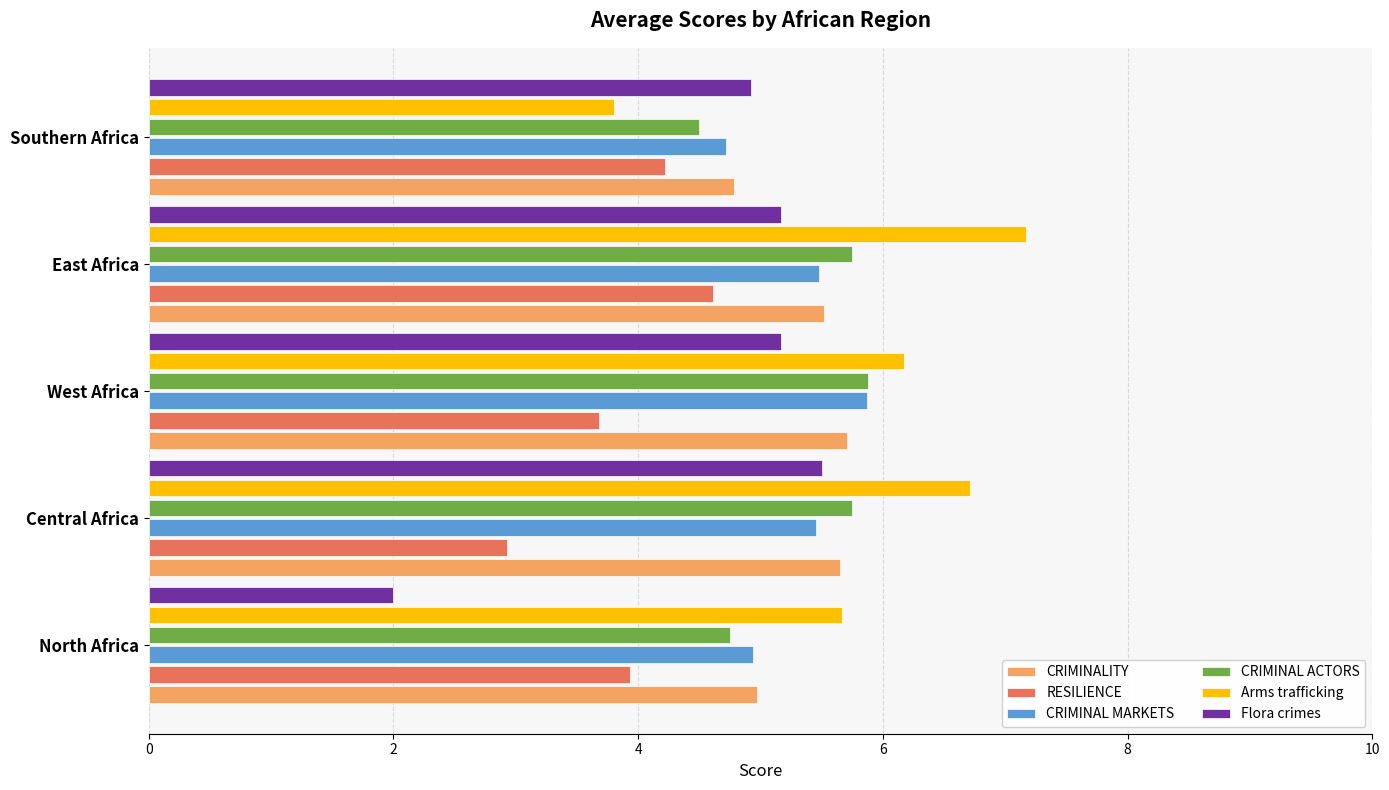

Which series has the largest total across all categories?

Arms trafficking